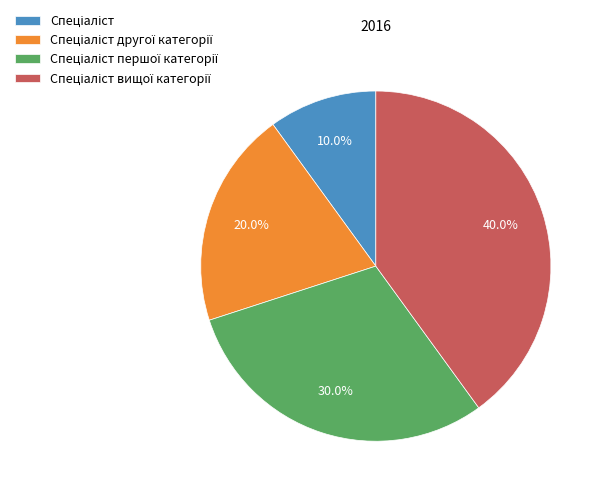

Is there a majority slice in this chart?

No